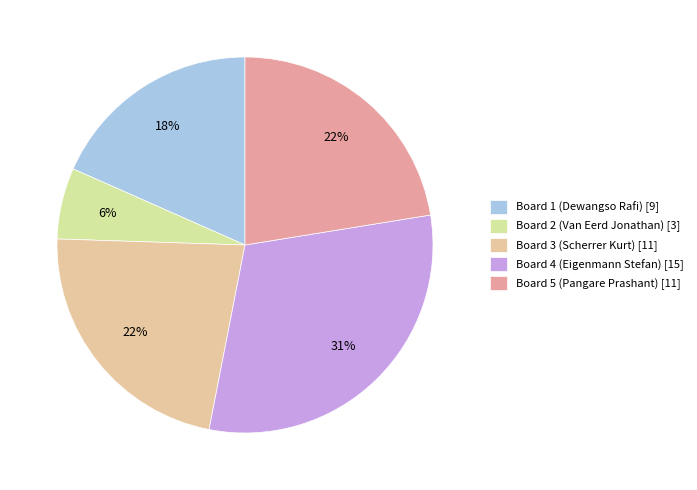

Is it true that Board 2 is 6% of the pie?

True